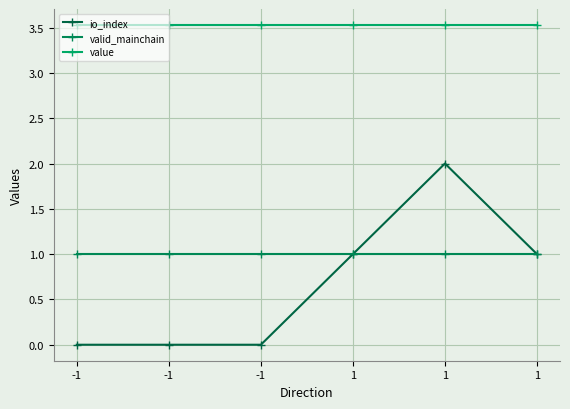

Reading left to right, extract all data points from this chart.

io_index: 0.0	0.0	0.0	1.0	2.0	1.0
valid_mainchain: 1.0	1.0	1.0	1.0	1.0	1.0
value: 3.5	3.5	3.5	3.5	3.5	3.5